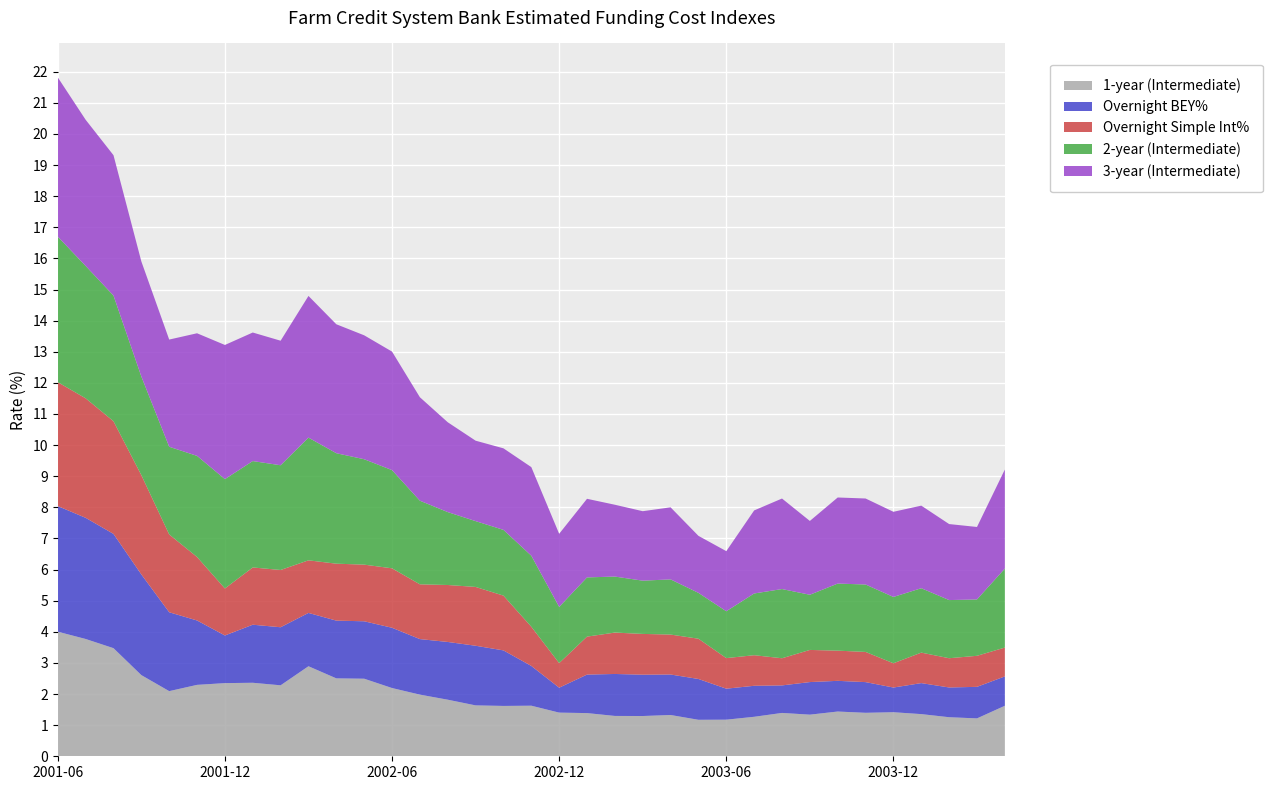

Reading left to right, extract all data points from this chart.

1-year (Intermediate): 2001-06=4.0	2001-07=3.8	2001-08=3.5	2001-09=2.6	2001-10=2.1	2001-11=2.3	2001-12=2.4	2002-01=2.4	2002-02=2.3	2002-03=2.9	2002-04=2.5	2002-05=2.5	2002-06=2.2	2002-07=2.0	2002-08=1.8	2002-09=1.6	2002-10=1.6	2002-11=1.6	2002-12=1.4	2003-01=1.4	2003-02=1.3	2003-03=1.3	2003-04=1.3	2003-05=1.2	2003-06=1.2	2003-07=1.3	2003-08=1.4	2003-09=1.3	2003-10=1.4	2003-11=1.4	2003-12=1.4	2004-01=1.4	2004-02=1.3	2004-03=1.2	2004-04=1.6
Overnight BEY%: 2001-06=4.0	2001-07=3.9	2001-08=3.7	2001-09=3.2	2001-10=2.5	2001-11=2.1	2001-12=1.5	2002-01=1.9	2002-02=1.9	2002-03=1.7	2002-04=1.9	2002-05=1.8	2002-06=1.9	2002-07=1.8	2002-08=1.9	2002-09=1.9	2002-10=1.8	2002-11=1.3	2002-12=0.8	2003-01=1.2	2003-02=1.3	2003-03=1.3	2003-04=1.3	2003-05=1.3	2003-06=1.0	2003-07=1.0	2003-08=0.9	2003-09=1.0	2003-10=1.0	2003-11=1.0	2003-12=0.8	2004-01=1.0	2004-02=1.0	2004-03=1.0	2004-04=0.9
Overnight Simple Int%: 2001-06=4.0	2001-07=3.8	2001-08=3.6	2001-09=3.2	2001-10=2.5	2001-11=2.0	2001-12=1.5	2002-01=1.8	2002-02=1.8	2002-03=1.7	2002-04=1.8	2002-05=1.8	2002-06=1.9	2002-07=1.8	2002-08=1.8	2002-09=1.9	2002-10=1.8	2002-11=1.3	2002-12=0.8	2003-01=1.2	2003-02=1.3	2003-03=1.3	2003-04=1.3	2003-05=1.3	2003-06=1.0	2003-07=1.0	2003-08=0.9	2003-09=1.0	2003-10=1.0	2003-11=1.0	2003-12=0.8	2004-01=1.0	2004-02=0.9	2004-03=1.0	2004-04=0.9
2-year (Intermediate): 2001-06=4.7	2001-07=4.3	2001-08=4.0	2001-09=3.2	2001-10=2.8	2001-11=3.2	2001-12=3.5	2002-01=3.4	2002-02=3.4	2002-03=3.9	2002-04=3.5	2002-05=3.4	2002-06=3.2	2002-07=2.7	2002-08=2.3	2002-09=2.1	2002-10=2.1	2002-11=2.3	2002-12=1.8	2003-01=1.9	2003-02=1.8	2003-03=1.7	2003-04=1.8	2003-05=1.5	2003-06=1.5	2003-07=2.0	2003-08=2.2	2003-09=1.8	2003-10=2.2	2003-11=2.2	2003-12=2.1	2004-01=2.1	2004-02=1.9	2004-03=1.8	2004-04=2.5
3-year (Intermediate): 2001-06=5.1	2001-07=4.7	2001-08=4.5	2001-09=3.7	2001-10=3.4	2001-11=3.9	2001-12=4.3	2002-01=4.1	2002-02=4.0	2002-03=4.6	2002-04=4.1	2002-05=4.0	2002-06=3.8	2002-07=3.3	2002-08=2.9	2002-09=2.6	2002-10=2.6	2002-11=2.8	2002-12=2.3	2003-01=2.5	2003-02=2.3	2003-03=2.2	2003-04=2.3	2003-05=1.8	2003-06=1.9	2003-07=2.7	2003-08=2.9	2003-09=2.4	2003-10=2.8	2003-11=2.8	2003-12=2.7	2004-01=2.7	2004-02=2.4	2004-03=2.3	2004-04=3.2